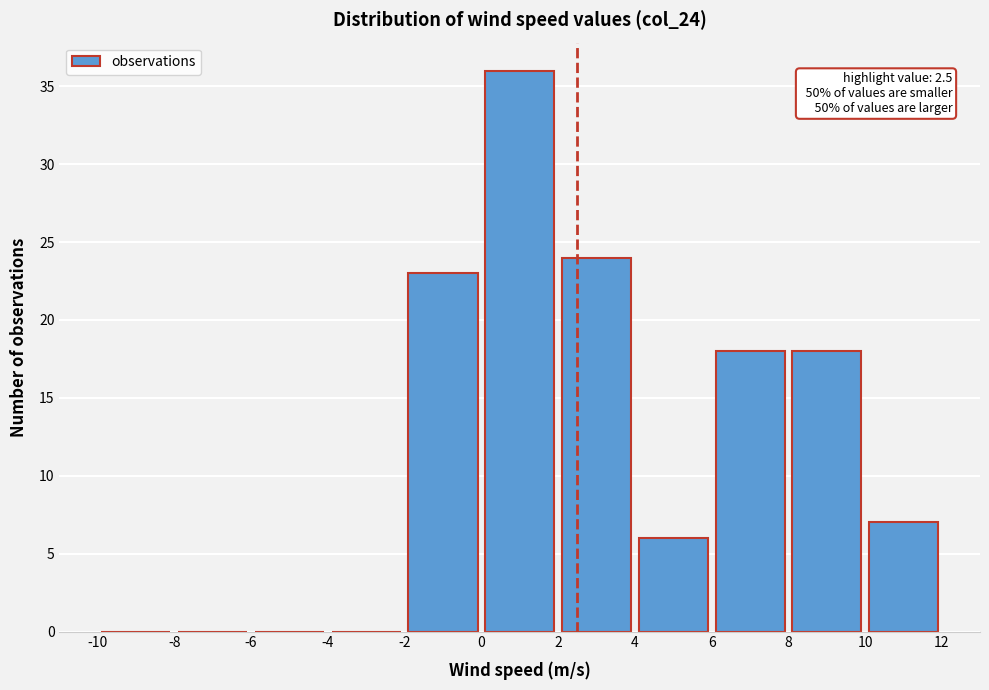

Which range on the x-axis has the tallest bar?

0 to 2